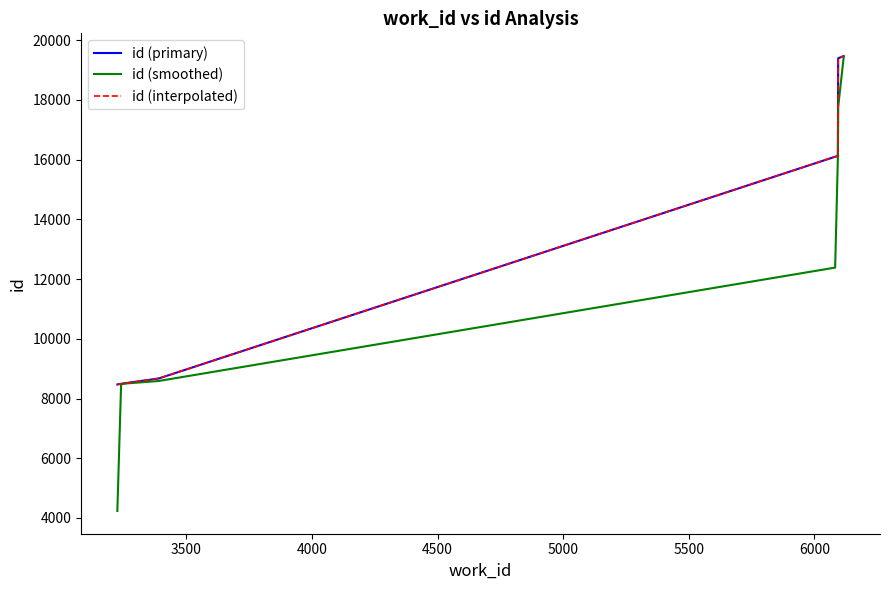

How many distinct data groups are displayed?

3